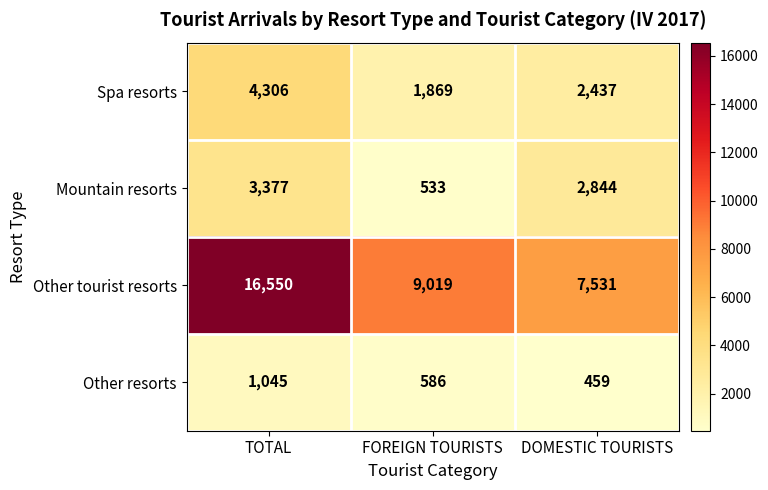

Reading right to left, list all the values displayed in this chart.

Spa resorts: DOMESTIC TOURISTS=2437	FOREIGN TOURISTS=1869	TOTAL=4306
Mountain resorts: DOMESTIC TOURISTS=2844	FOREIGN TOURISTS=533	TOTAL=3377
Other tourist resorts: DOMESTIC TOURISTS=7531	FOREIGN TOURISTS=9019	TOTAL=16550
Other resorts: DOMESTIC TOURISTS=459	FOREIGN TOURISTS=586	TOTAL=1045